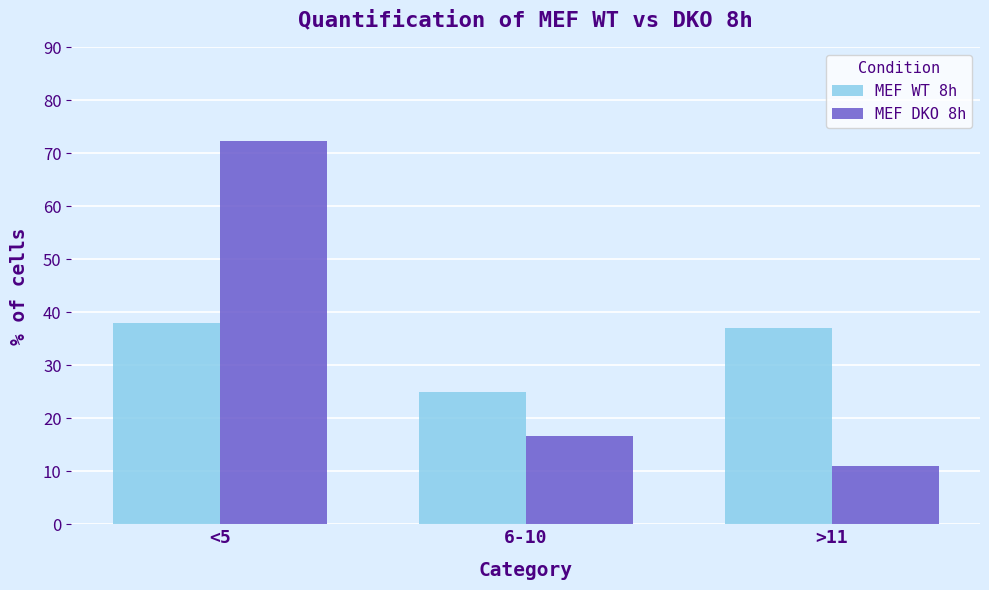

What is the sum of all MEF DKO 8h values?

100.0